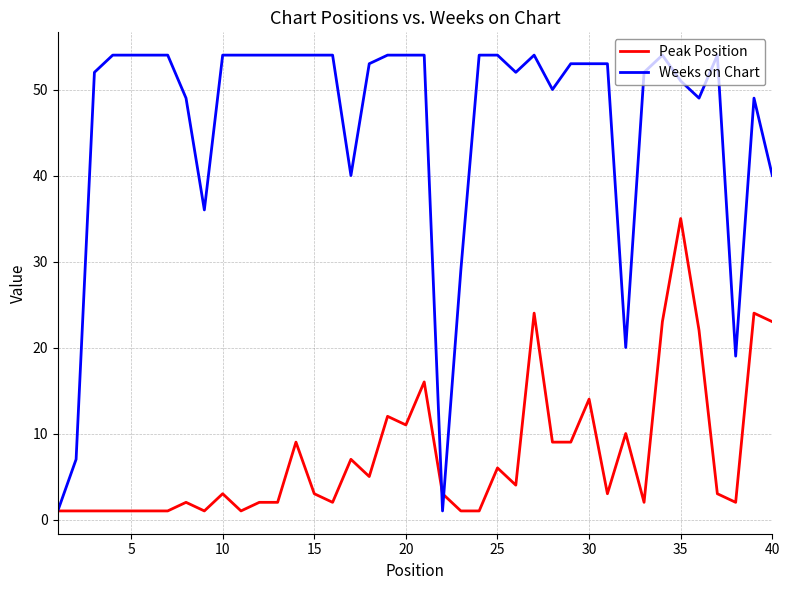

What are all the series names shown in the legend?

Peak Position, Weeks on Chart